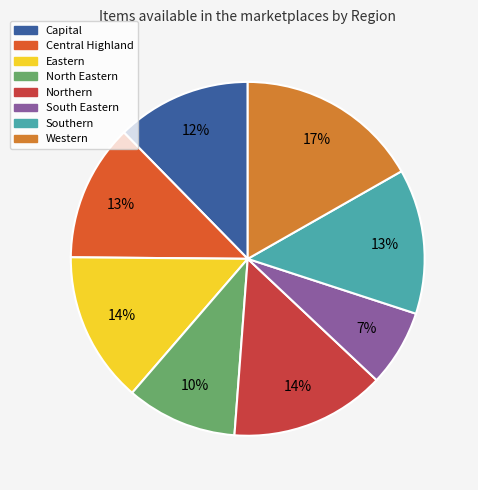

Does any single category account for the majority?

No